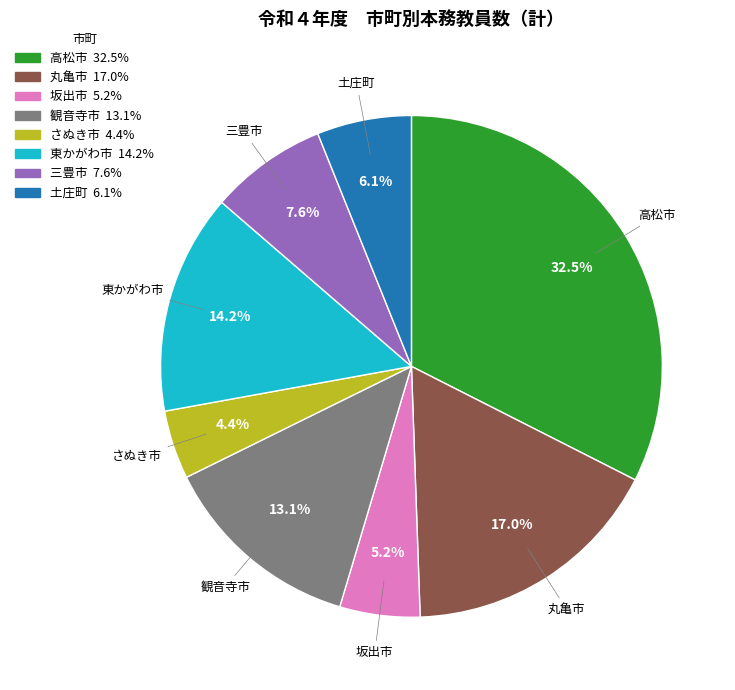

Is the sum of 東かがわ市 and 三豊市 greater than half?

No